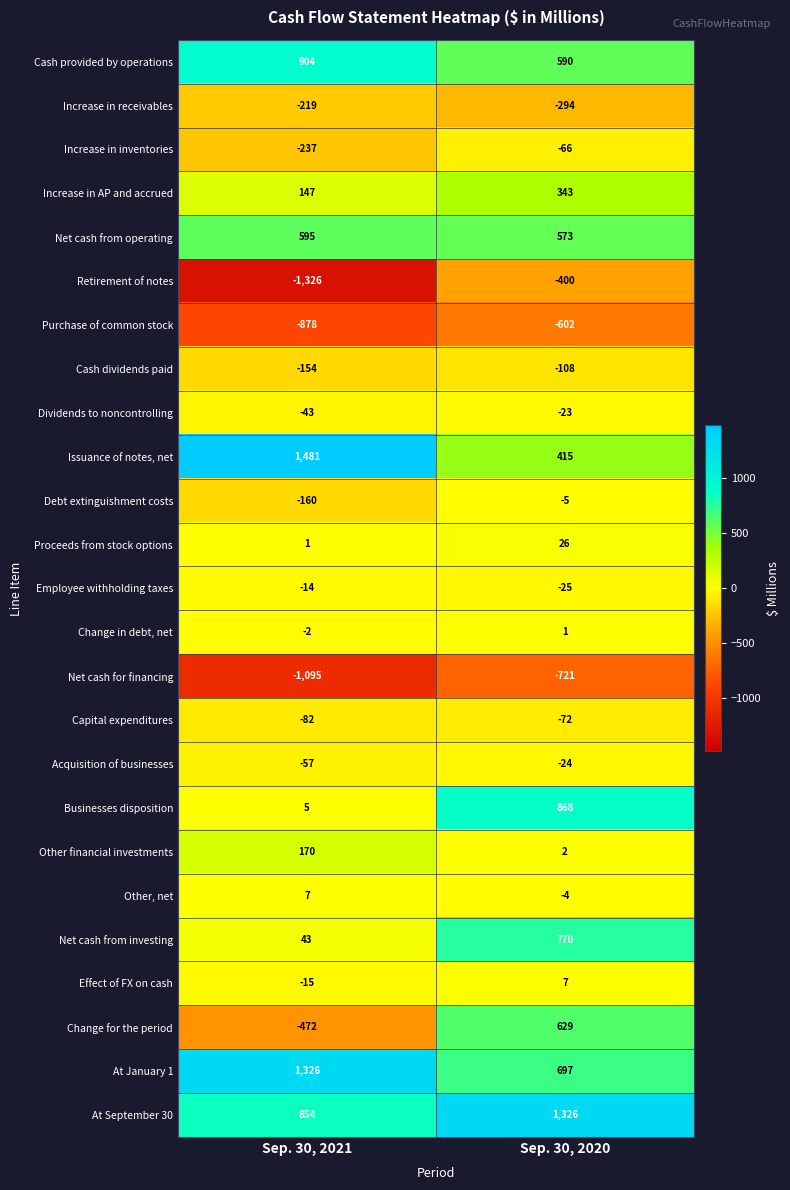

The Businesses disposition series shows 1517 at Sep. 30, 2020. True or false?

False